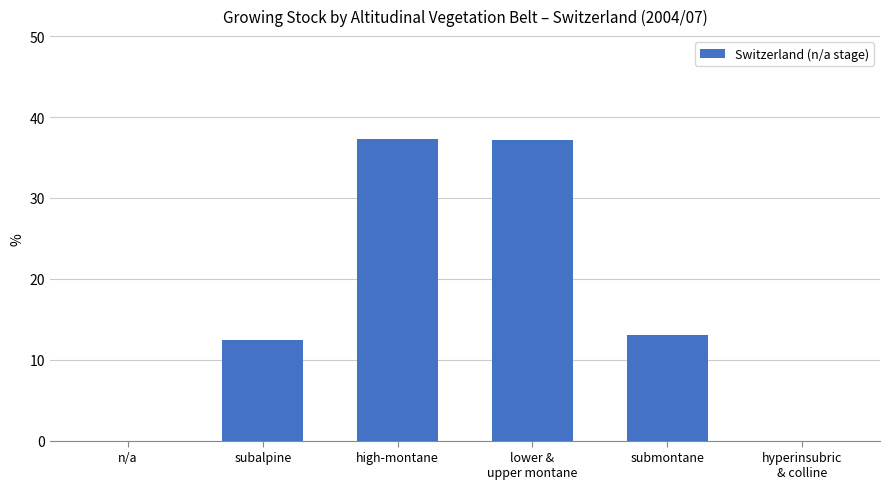

What is the change in value from high-montane to submontane?

-24.2